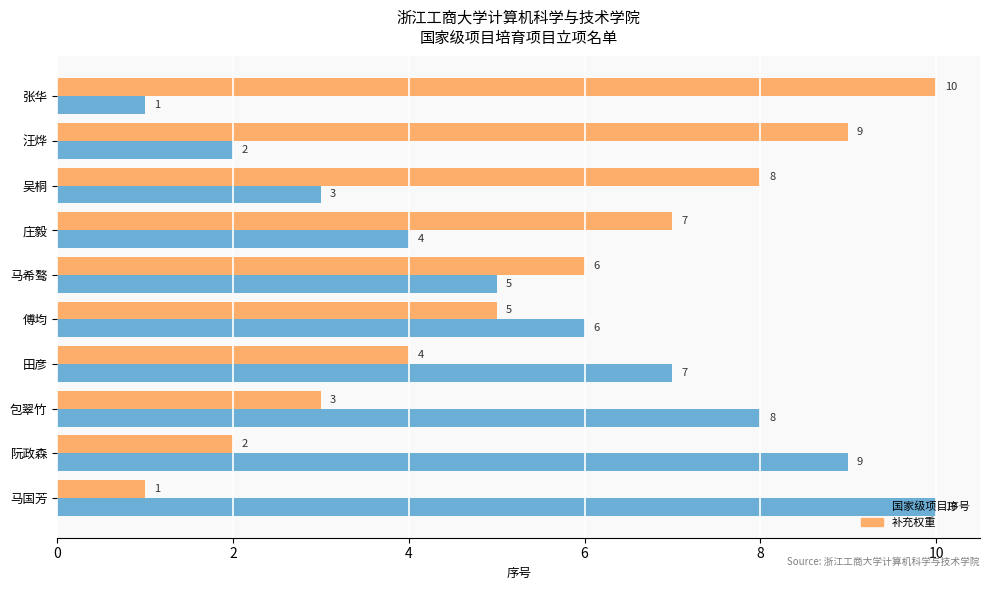

Rank the series at 汪烨 from highest to lowest value.

补充权重, 国家级项目序号